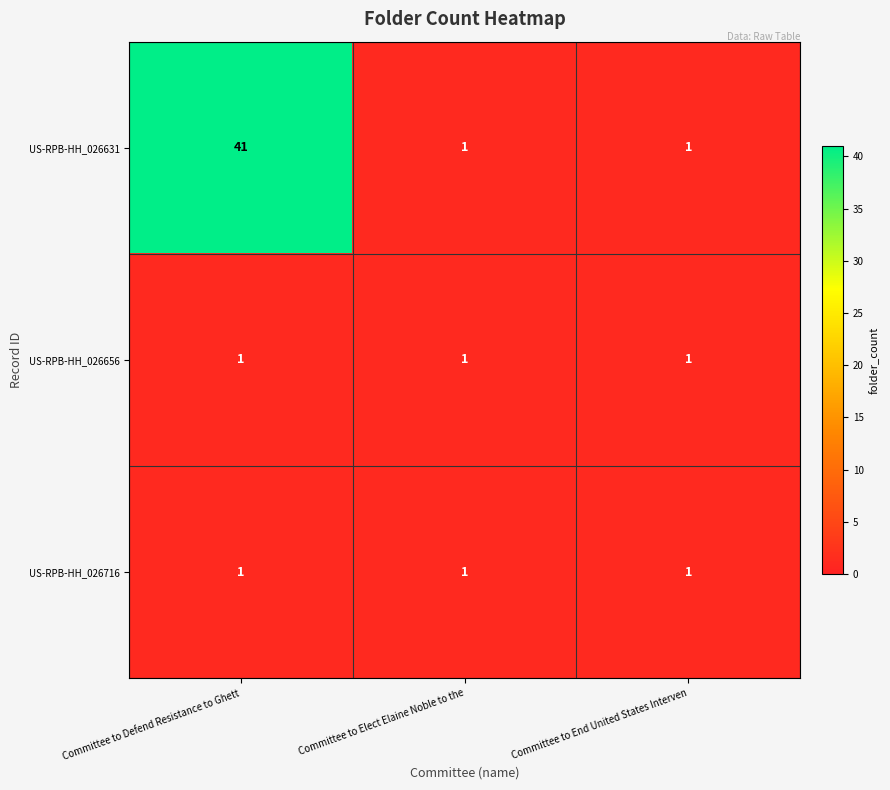

Reading left to right, what are all the values shown in this chart?

US-RPB-HH_026631: 41	1	1
US-RPB-HH_026656: 1	1	1
US-RPB-HH_026716: 1	1	1